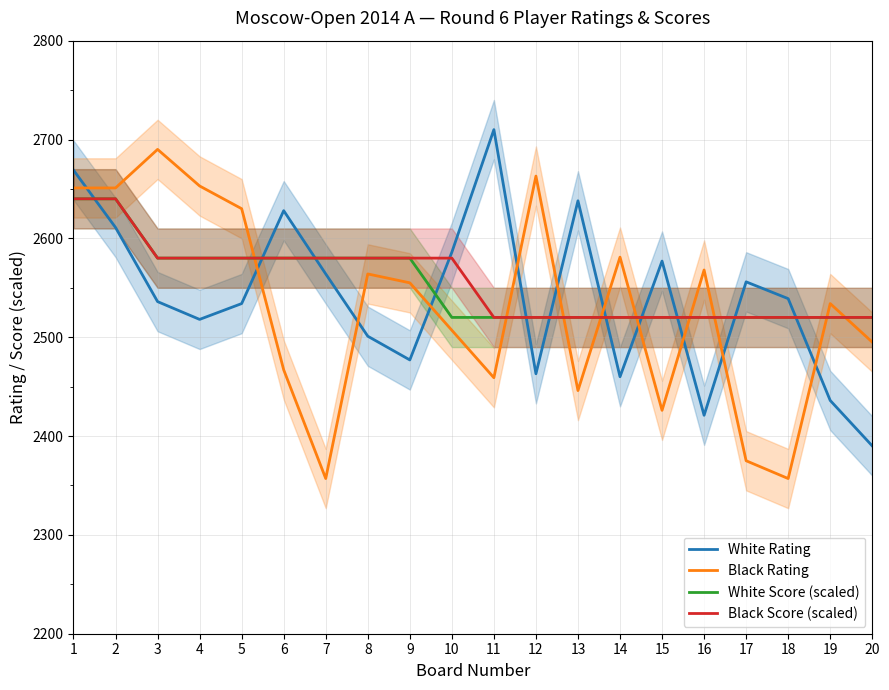

Reading left to right, extract all data points from this chart.

White Rating: 1=2669	2=2611	3=2536	4=2518	5=2534	6=2628	7=2564	8=2501	9=2477	10=2586	11=2710	12=2463	13=2638	14=2460	15=2577	16=2421	17=2556	18=2539	19=2436	20=2390
Black Rating: 1=2651	2=2651	3=2690	4=2653	5=2630	6=2467	7=2357	8=2564	9=2555	10=2507	11=2459	12=2663	13=2446	14=2581	15=2426	16=2568	17=2375	18=2357	19=2534	20=2495
White Score (scaled): 1=2640	2=2640	3=2580	4=2580	5=2580	6=2580	7=2580	8=2580	9=2580	10=2520	11=2520	12=2520	13=2520	14=2520	15=2520	16=2520	17=2520	18=2520	19=2520	20=2520
Black Score (scaled): 1=2640	2=2640	3=2580	4=2580	5=2580	6=2580	7=2580	8=2580	9=2580	10=2580	11=2520	12=2520	13=2520	14=2520	15=2520	16=2520	17=2520	18=2520	19=2520	20=2520